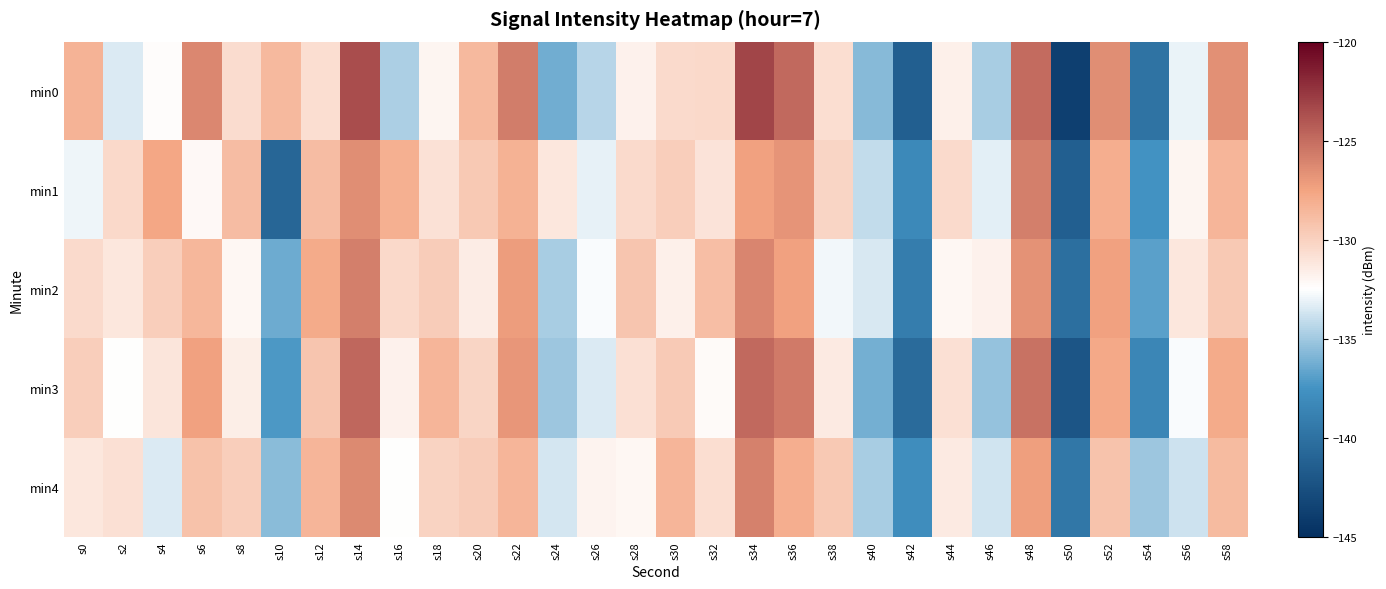

Reading left to right, what are all the values shown in this chart?

min0: s0=-128.4	s2=-133.5	s4=-132.4	s6=-126.2	s8=-130.6	s10=-128.7	s12=-130.7	s14=-123.5	s16=-134.7	s18=-131.9	s20=-128.6	s22=-125.7	s24=-136.3	s26=-134.4	s28=-131.7	s30=-130.5	s32=-130.4	s34=-123.2	s36=-124.8	s38=-130.7	s40=-135.7	s42=-141.4	s44=-131.7	s46=-134.8	s48=-125.0	s50=-143.7	s52=-126.5	s54=-139.8	s56=-133.1	s58=-126.6
min1: s0=-132.9	s2=-130.4	s4=-127.6	s6=-132.2	s8=-128.8	s10=-140.8	s12=-128.8	s14=-126.5	s16=-128.2	s18=-130.9	s20=-129.5	s22=-128.3	s24=-131.2	s26=-133.1	s28=-130.5	s30=-129.8	s32=-131.0	s34=-127.4	s36=-126.8	s38=-130.2	s40=-134.1	s42=-138.2	s44=-130.5	s46=-133.2	s48=-125.8	s50=-141.3	s52=-128.1	s54=-137.5	s56=-132.0	s58=-128.4
min2: s0=-130.5	s2=-131.2	s4=-129.8	s6=-128.5	s8=-132.1	s10=-136.4	s12=-127.9	s14=-125.8	s16=-130.4	s18=-129.7	s20=-131.5	s22=-127.2	s24=-134.8	s26=-132.6	s28=-129.3	s30=-131.7	s32=-128.9	s34=-126.1	s36=-127.4	s38=-132.8	s40=-133.5	s42=-139.1	s44=-132.1	s46=-131.8	s48=-126.7	s50=-140.2	s52=-127.4	s54=-136.8	s56=-131.2	s58=-129.5
min3: s0=-129.8	s2=-132.5	s4=-131.1	s6=-127.4	s8=-131.6	s10=-137.2	s12=-129.3	s14=-124.7	s16=-131.8	s18=-128.4	s20=-130.2	s22=-126.9	s24=-135.1	s26=-133.4	s28=-130.8	s30=-129.6	s32=-132.3	s34=-124.8	s36=-125.6	s38=-131.4	s40=-136.2	s42=-140.5	s44=-130.8	s46=-135.3	s48=-125.2	s50=-142.1	s52=-127.8	s54=-138.4	s56=-132.6	s58=-127.9
min4: s0=-131.2	s2=-130.8	s4=-133.4	s6=-129.1	s8=-129.8	s10=-135.6	s12=-128.4	s14=-126.3	s16=-132.5	s18=-130.1	s20=-129.7	s22=-128.4	s24=-133.6	s26=-131.9	s28=-132.1	s30=-128.4	s32=-130.7	s34=-125.9	s36=-128.1	s38=-129.5	s40=-134.8	s42=-137.9	s44=-131.4	s46=-133.7	s48=-127.3	s50=-139.6	s52=-129.2	s54=-135.1	s56=-133.8	s58=-128.7